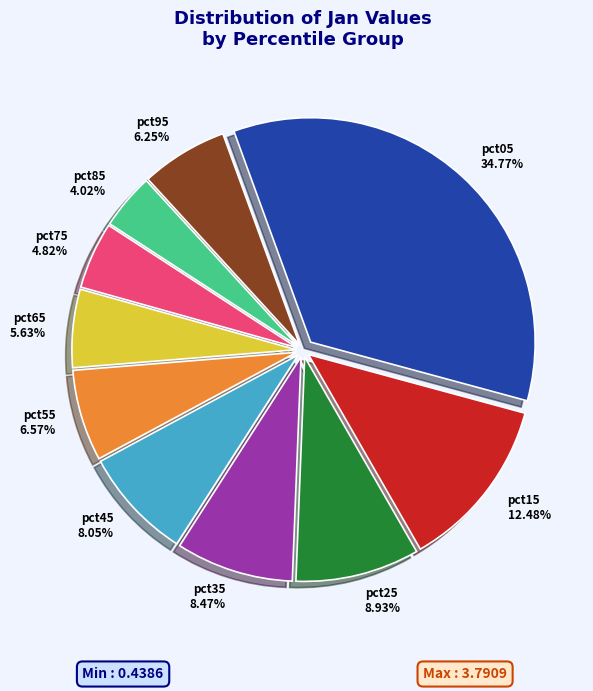

How many slices are in this pie chart?

10